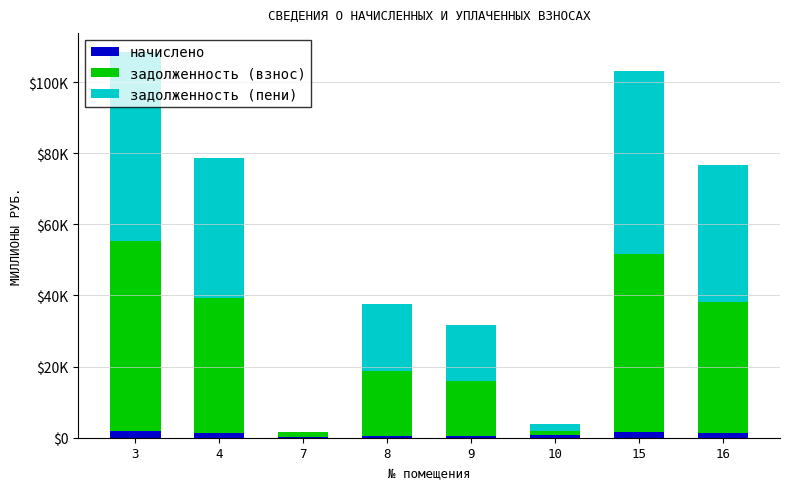

Are the bars horizontal?

No